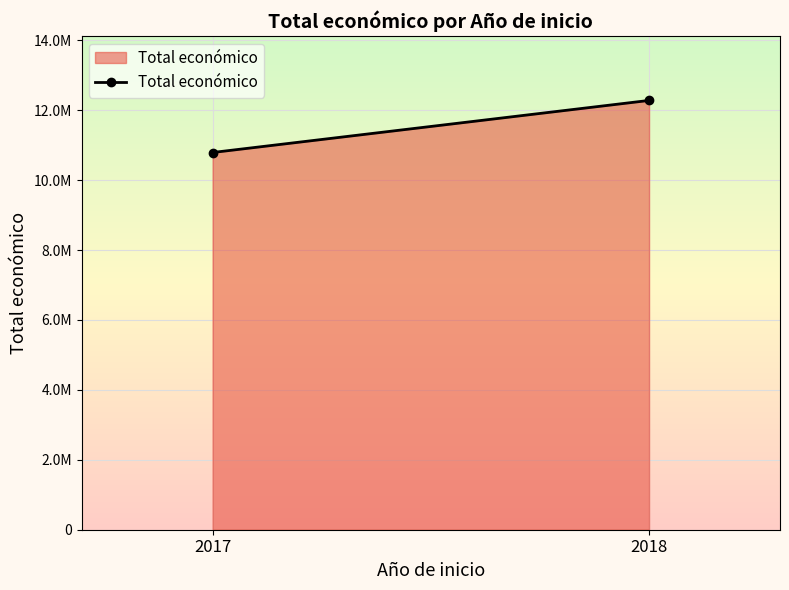

How many lines are shown in the chart?

1